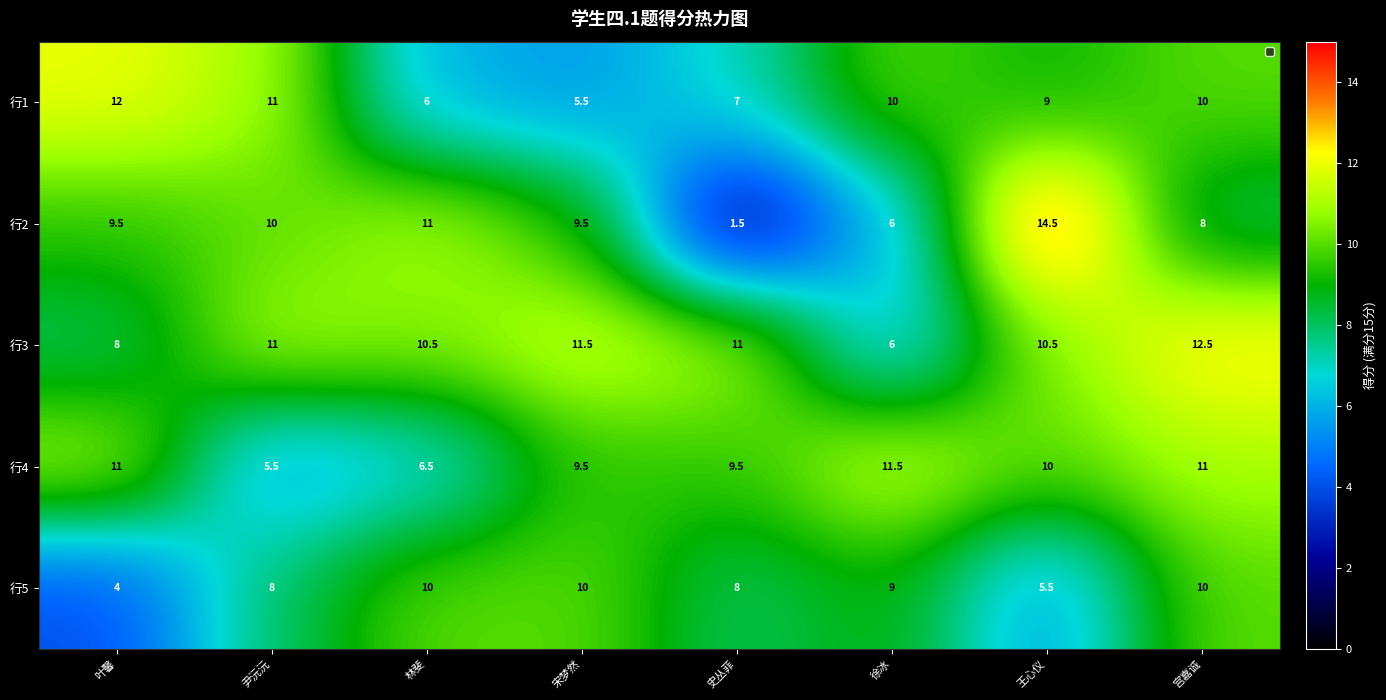

What is the difference between the 行2 values at 徐冰 and 宫嘉诚?

2.0